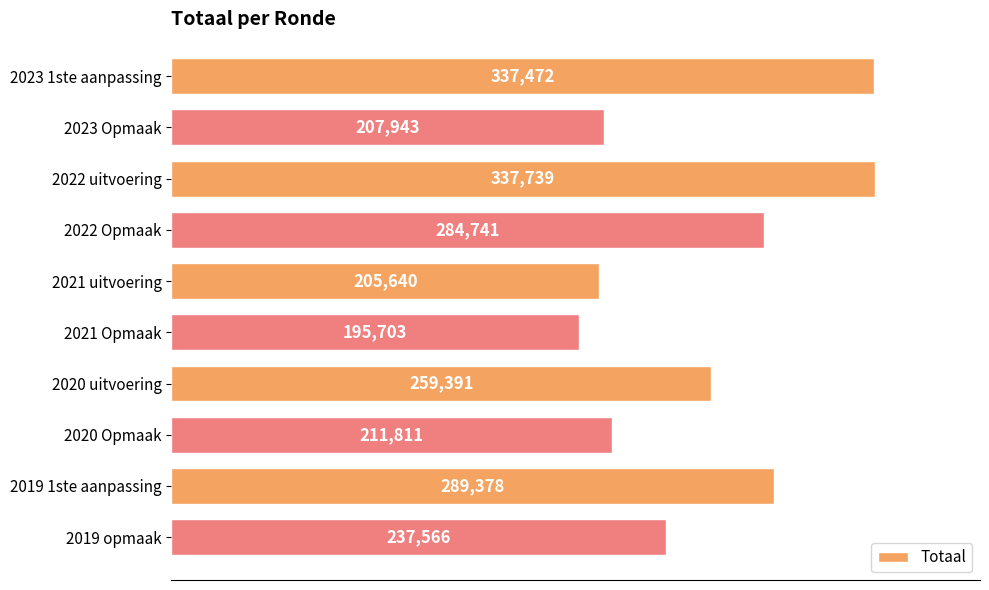

At which category does the chart reach its peak across all series?

2022 uitvoering